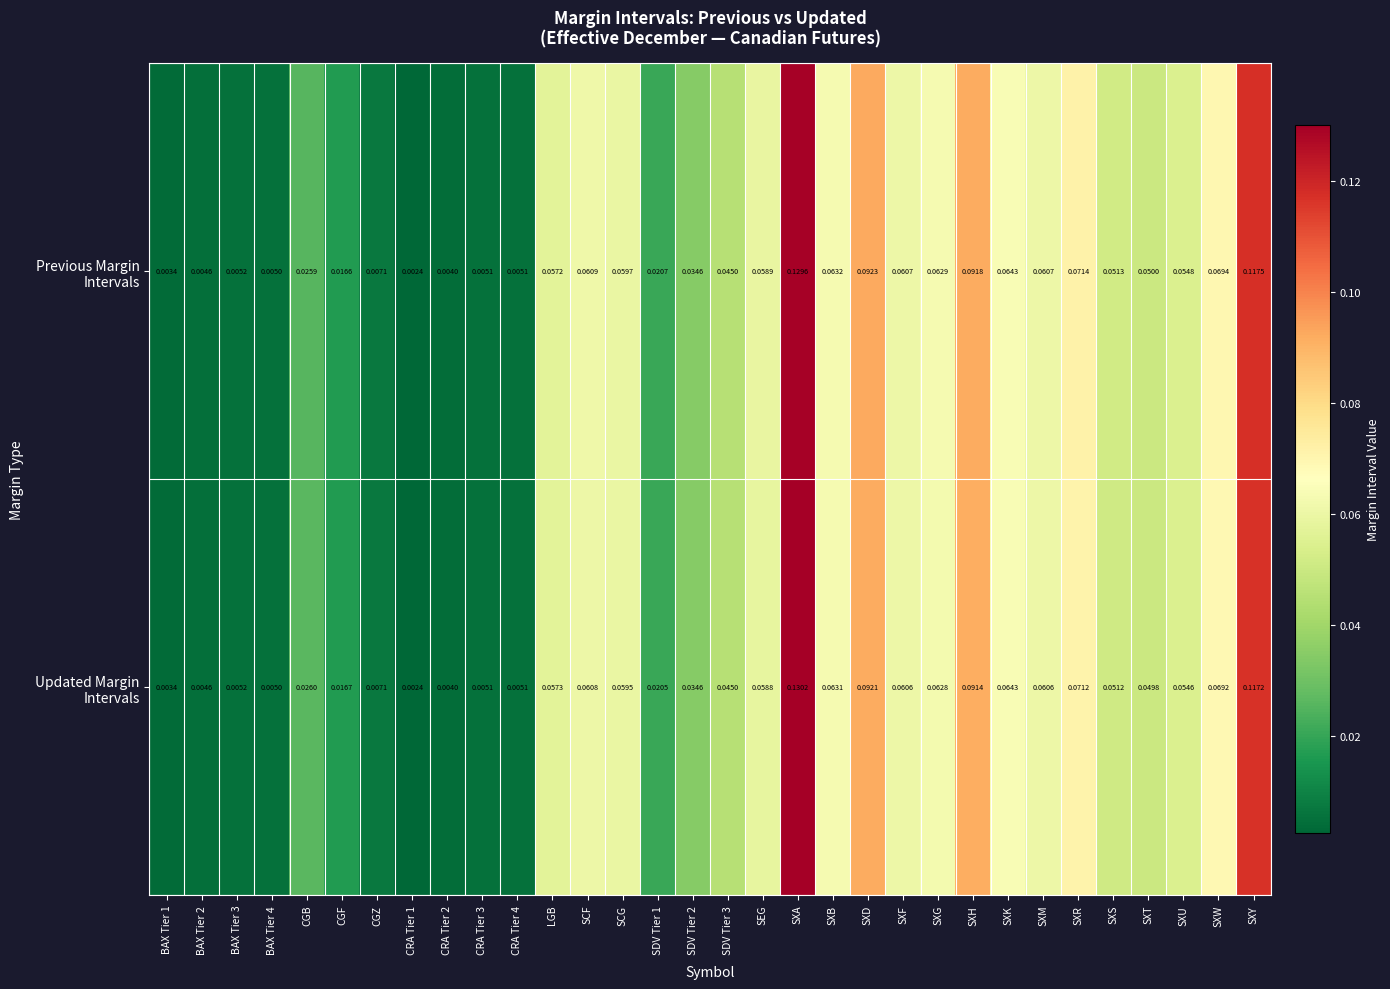

At which category is the sum across all series the highest?

SXA